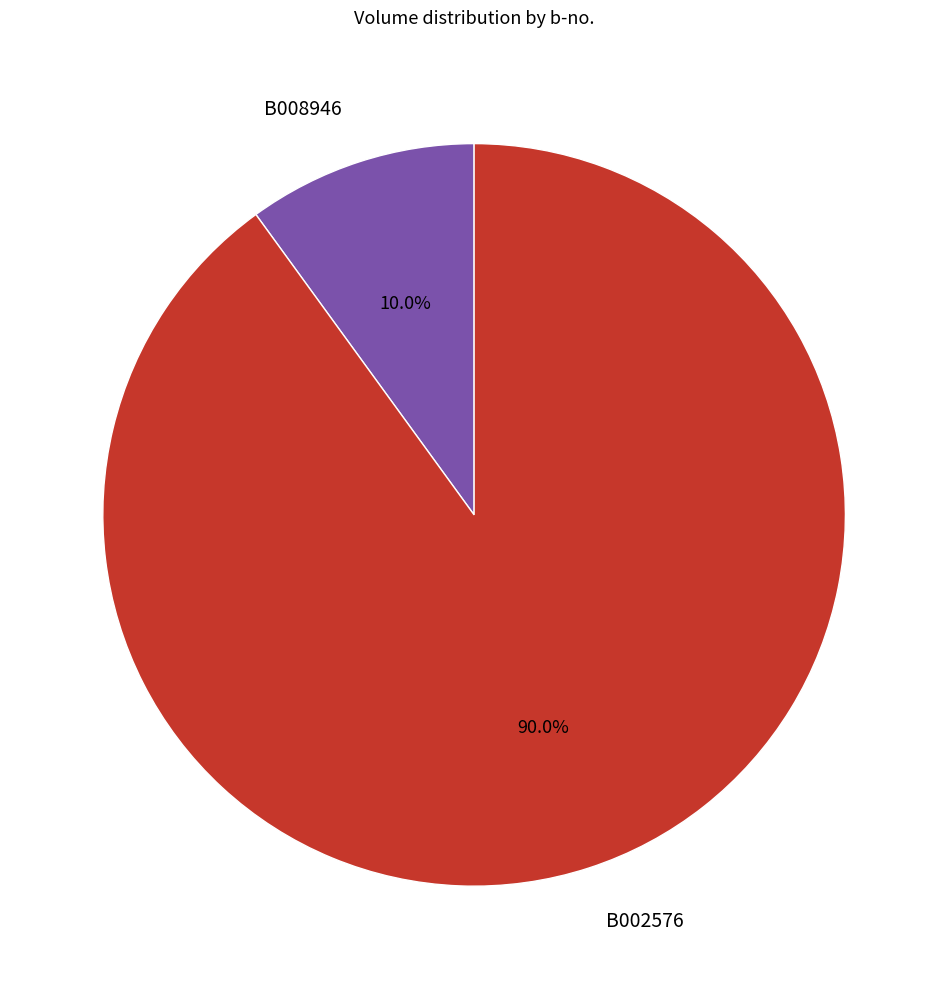

What percentage is the B002576 slice, to the nearest percent?

90%